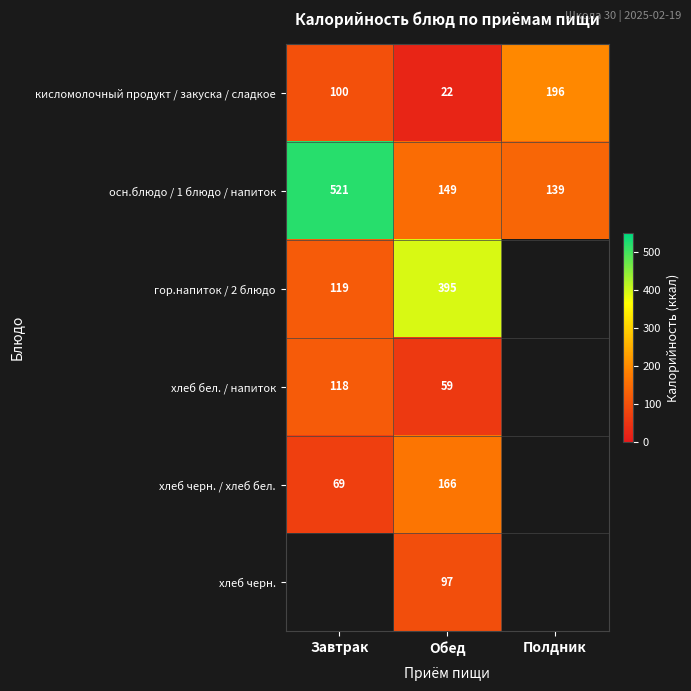

What is the total value across all series at Обед?

888